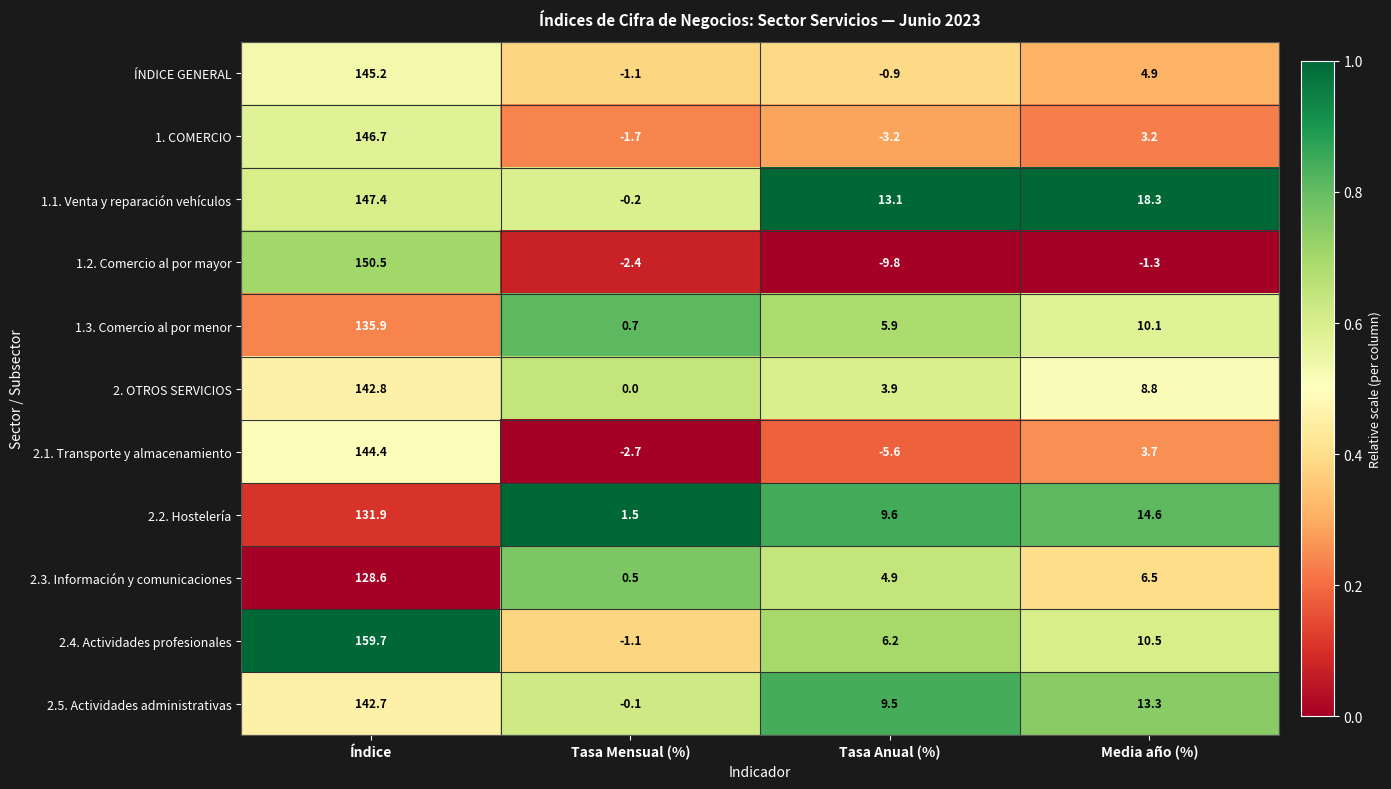

What is the sum of all 2.3. Información y comunicaciones values?

140.5